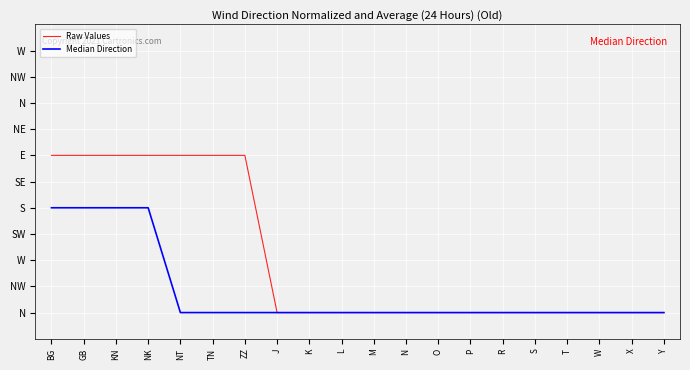

Does the chart display data point markers on the line(s)?

No